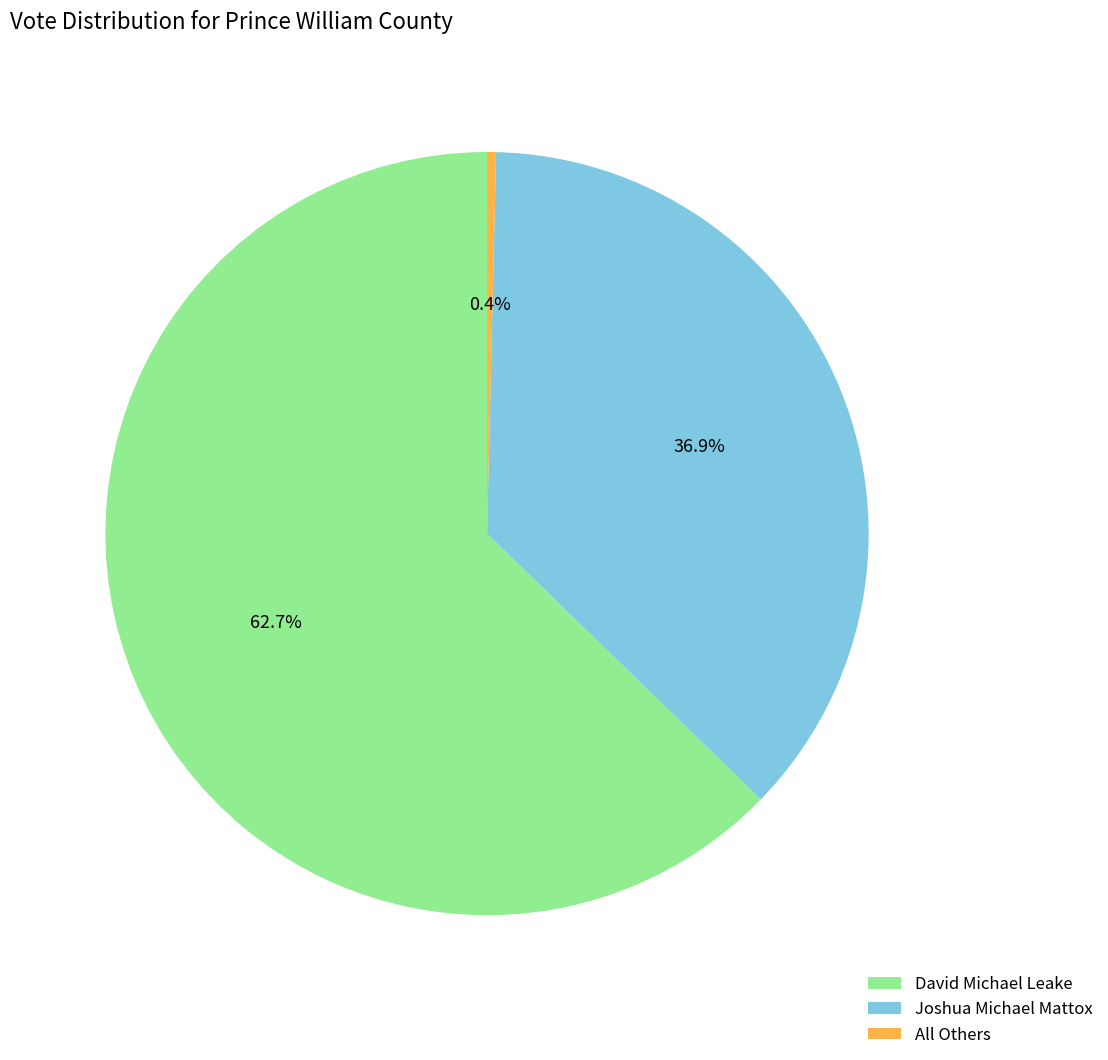

To the nearest percent, what is the difference between the largest and smallest slice percentages?

62%